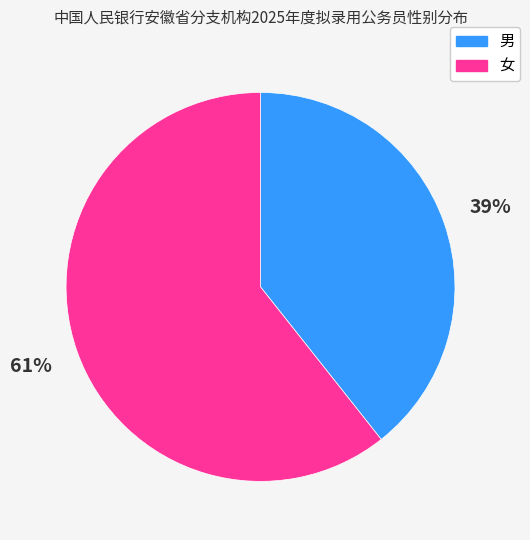

Do 女 and 男 together represent more than half of the pie?

Yes